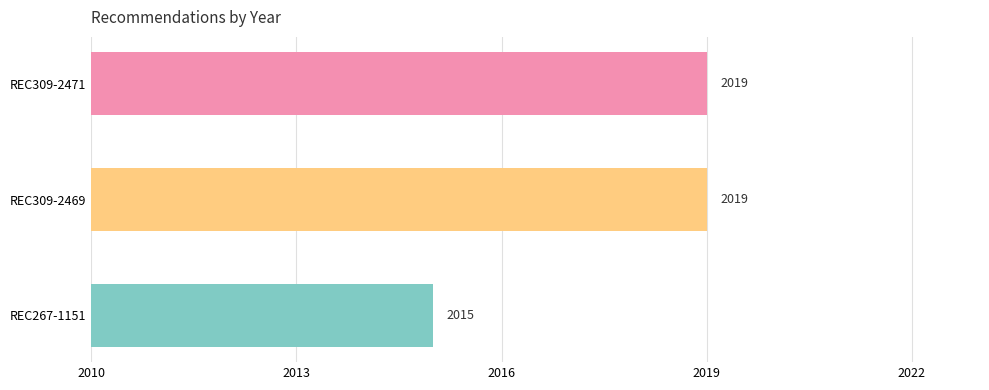

What is the average value?

2018